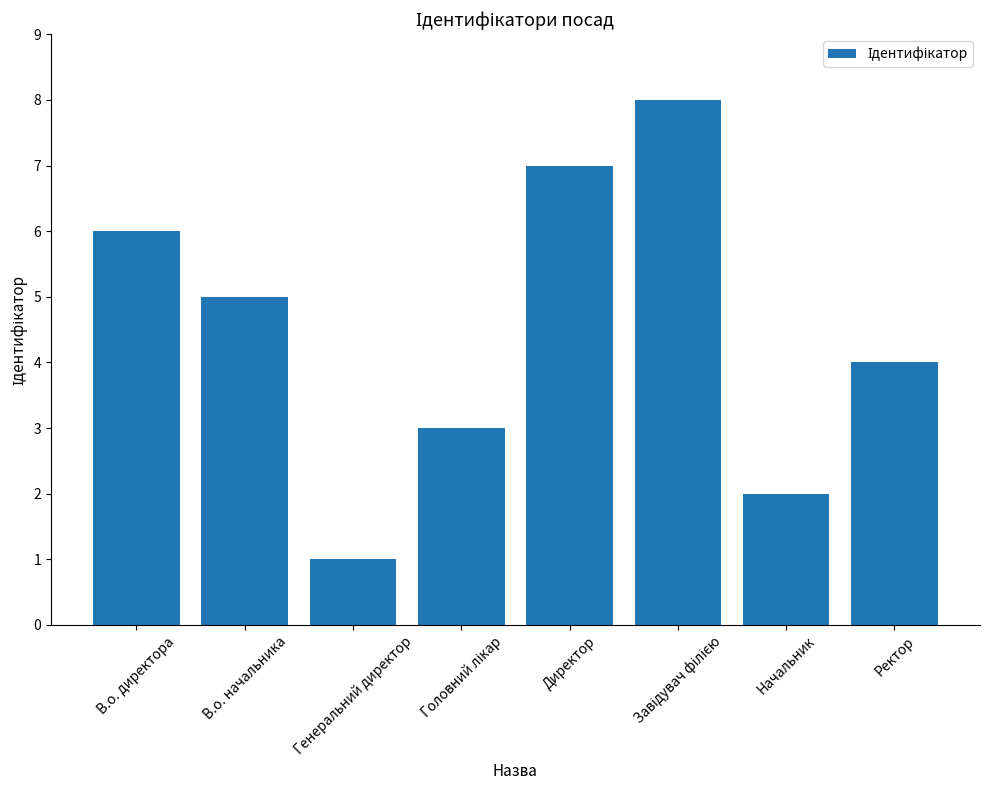

How many distinct data groups are displayed?

1